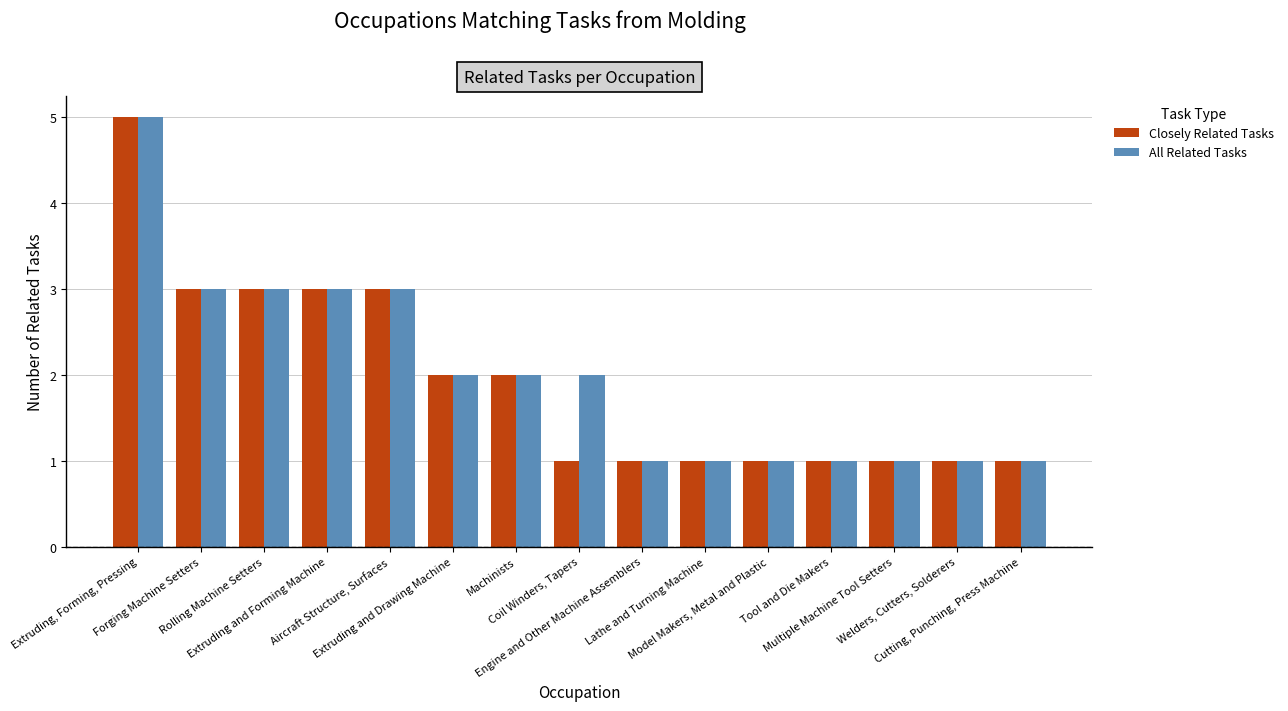

What position from the left is Extruding and Drawing Machine?

6